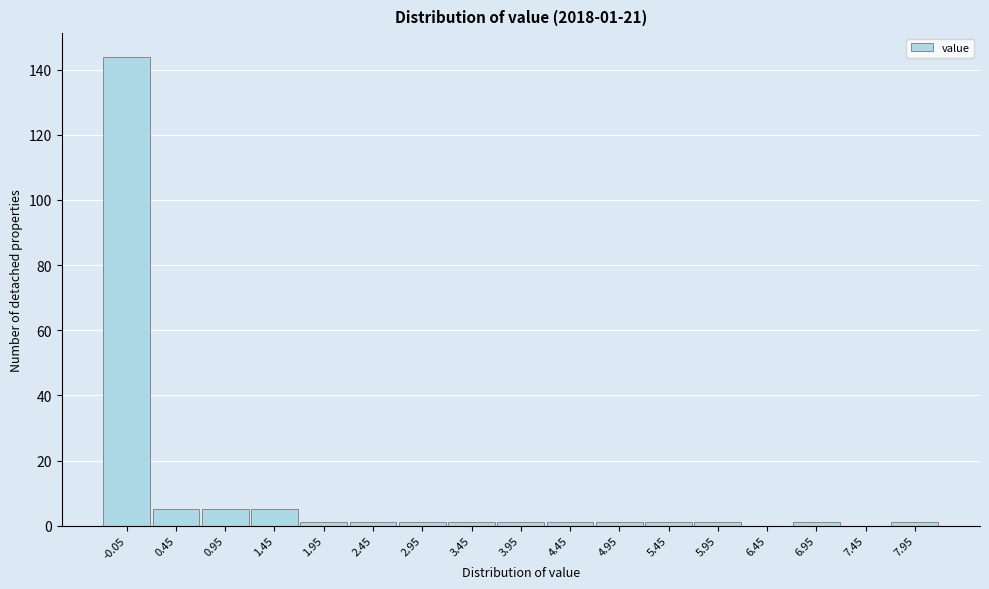

Reading left to right, extract all data points from this chart.

-0.05=144	0.45=5	0.95=5	1.45=5	1.95=1	2.45=1	2.95=1	3.45=1	3.95=1	4.45=1	4.95=1	5.45=1	5.95=1	6.45=0	6.95=1	7.45=0	7.95=1